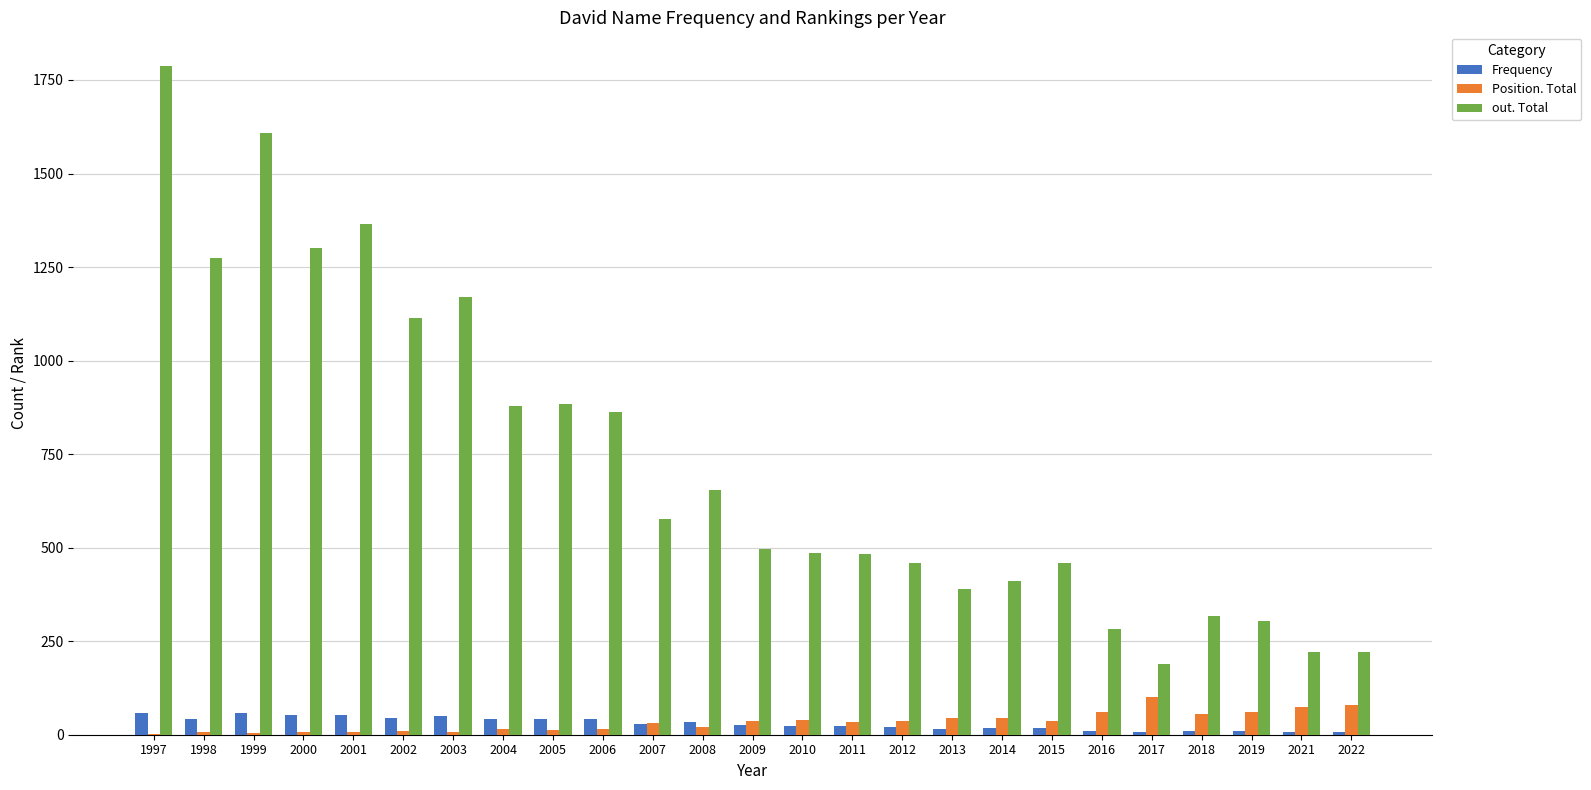

How many categories are shown in the chart?

25